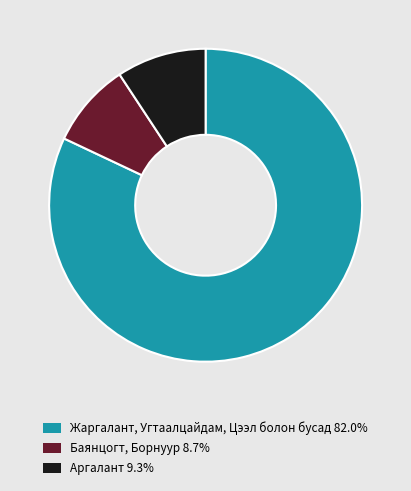

Do Жаргалант, Угтаалцайдам, Цээл болон бусад 82.0% and Аргалант 9.3% together represent more than half of the pie?

Yes